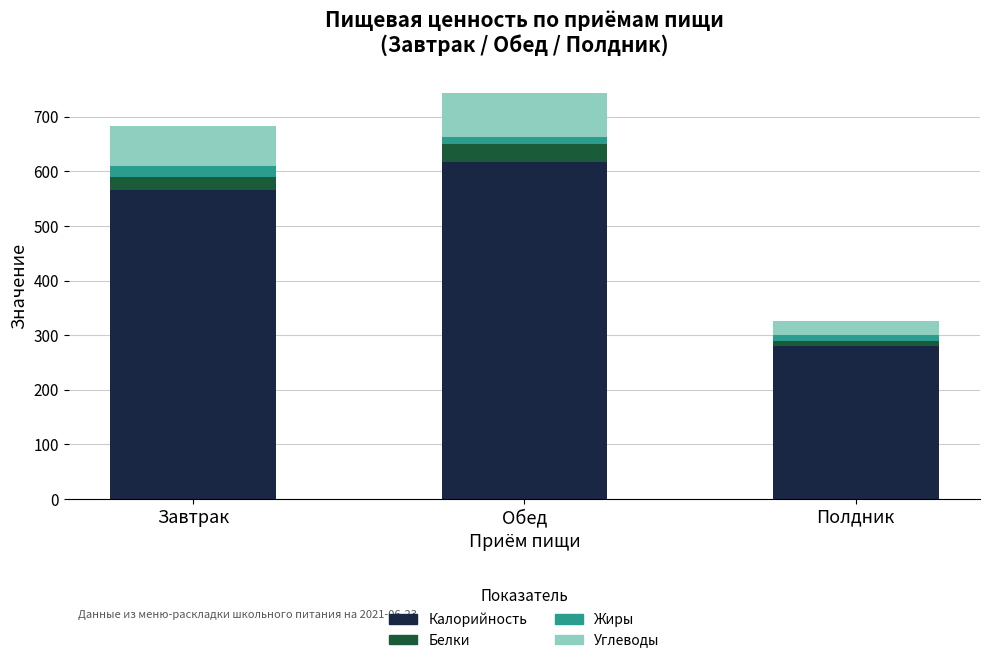

What is the minimum value for Калорийность?

279.6